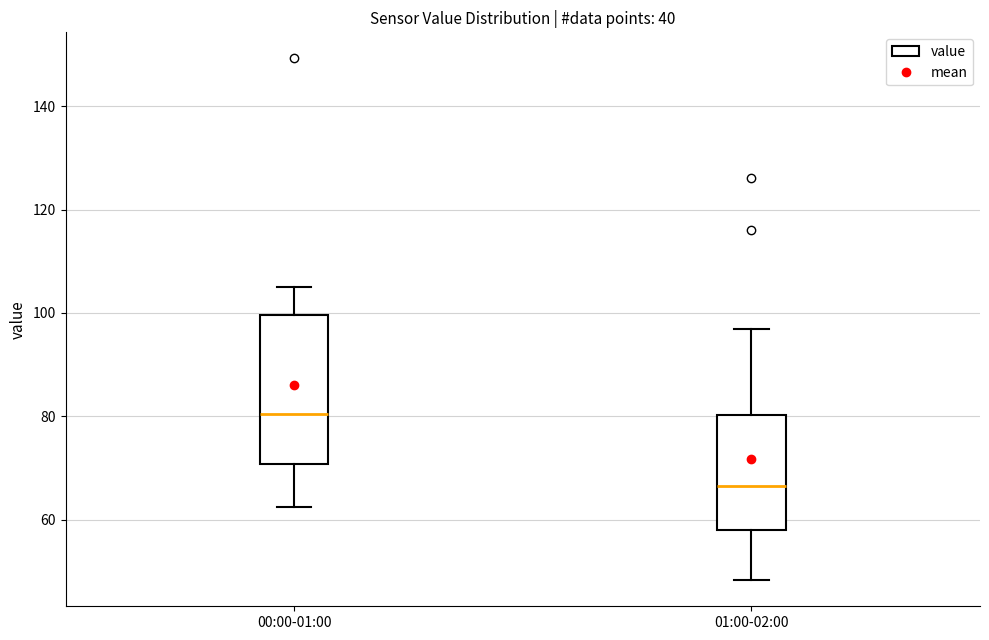

Reading left to right, transcribe this box plot: for each box, give where its median line is, the range the box spans, and where its two whiskers end, as read against the y-axis. The values are not printed on the chart, so give them approximately, as read against the axis.

00:00-01:00: median 80, box 70 to 100, whiskers 62 to 104
01:00-02:00: median 66, box 58 to 80, whiskers 48 to 96